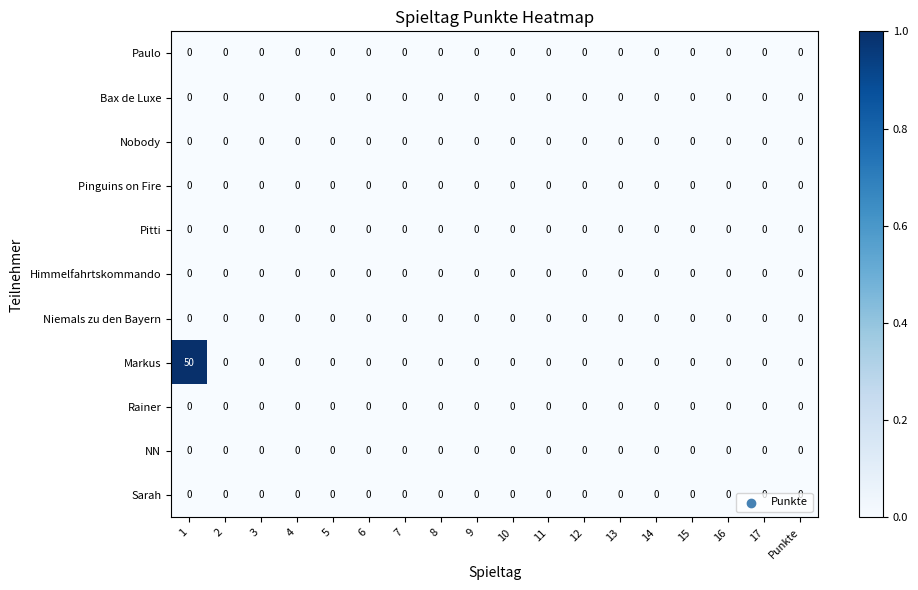

Which category has the highest value across all series?

1